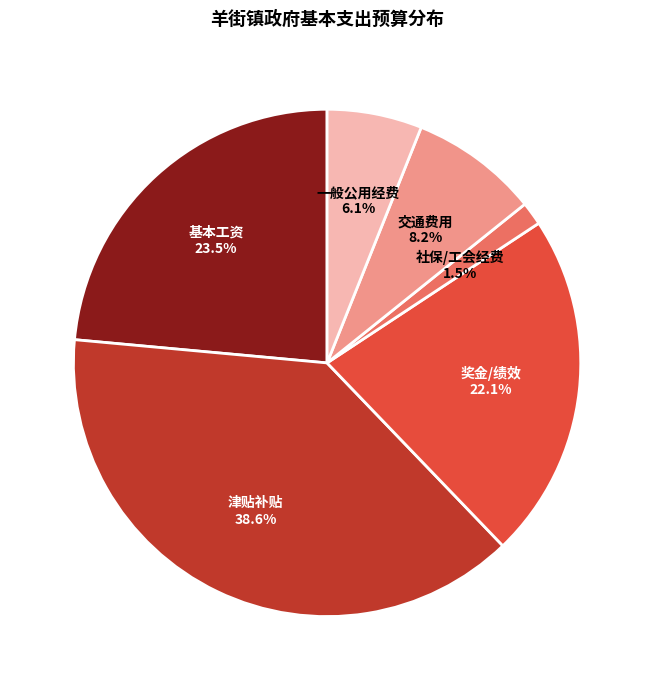

Rank the categories by value from highest to lowest.

津贴补贴, 基本工资, 奖金/绩效, 交通费用, 一般公用经费, 社保/工会经费